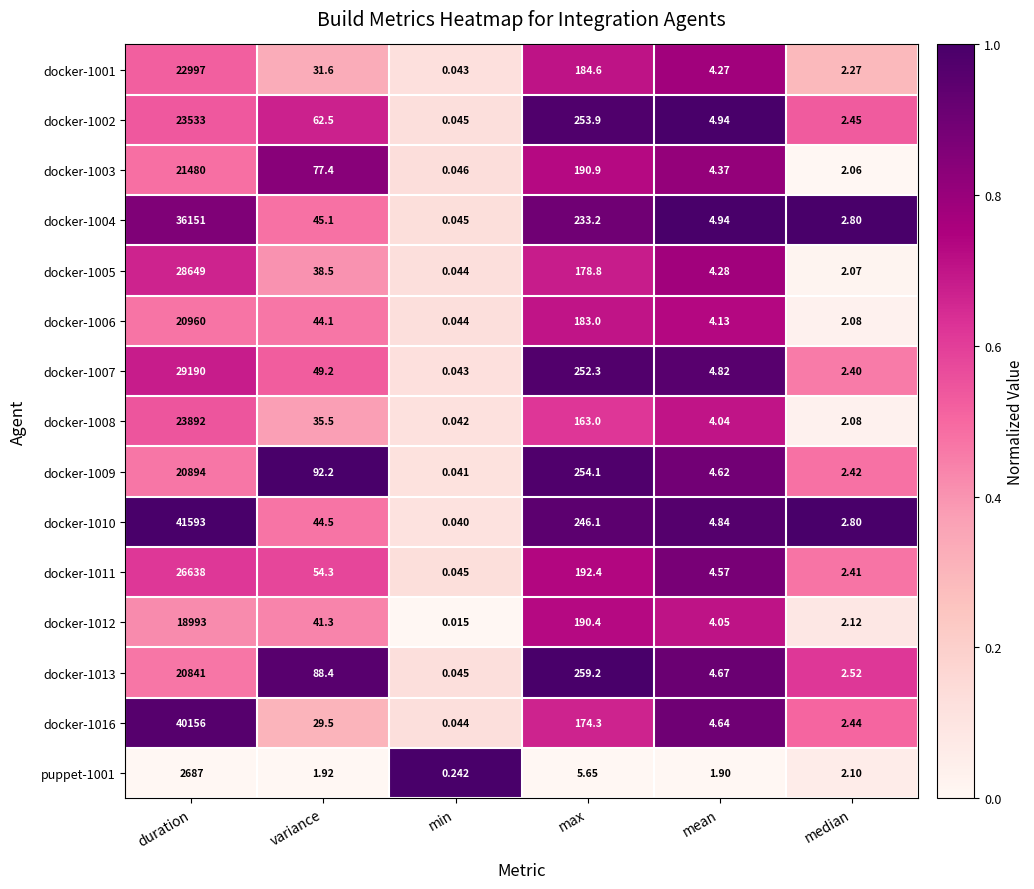

Where is docker-1010 nearest to the value 20796?

max